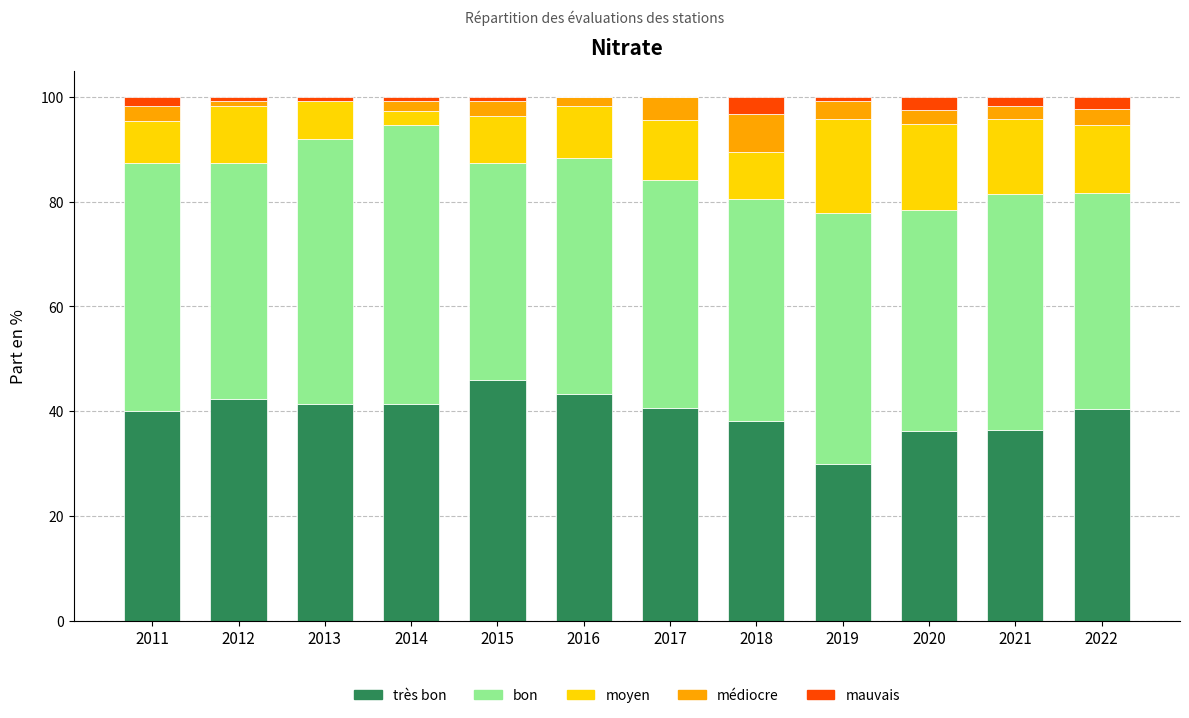

What is the total value across all series at 2020?

100.0